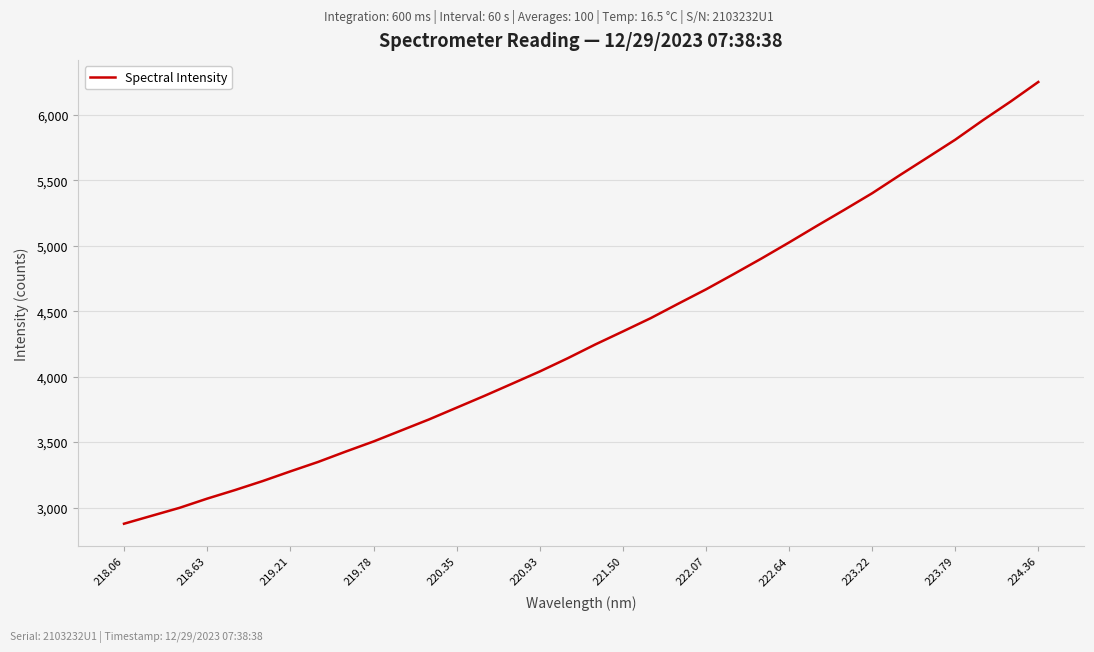

What is the minimum value shown in the chart?

2875.9